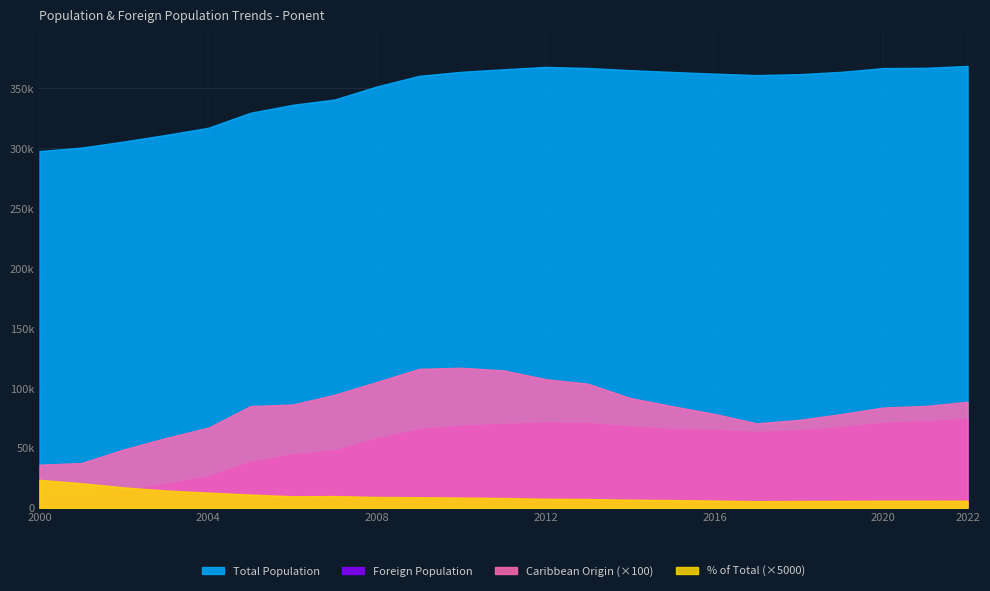

True or false: Foreign Population and % of Total intersect in this chart.

False